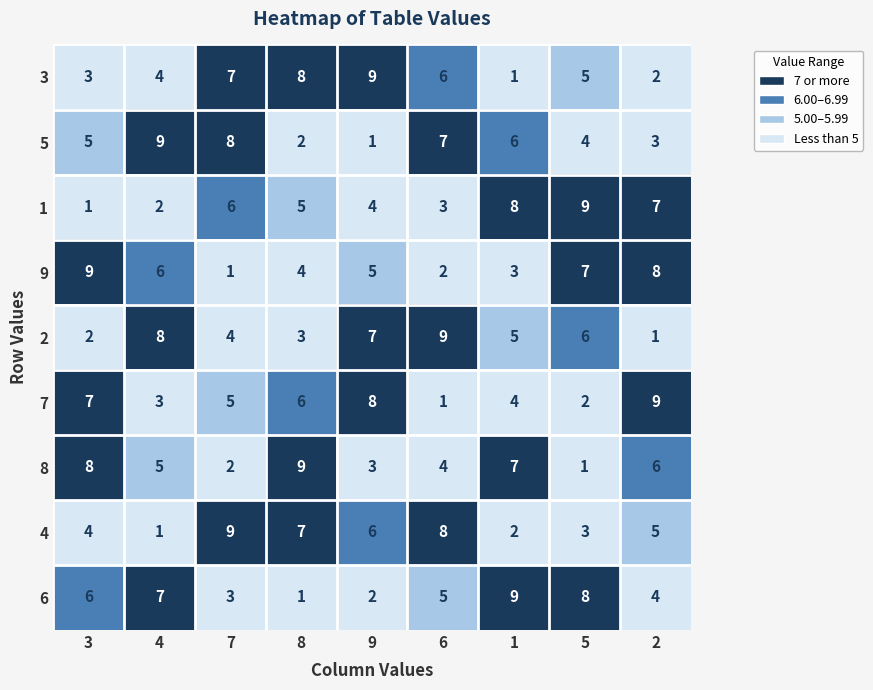

Read the 6 value at 6.

5